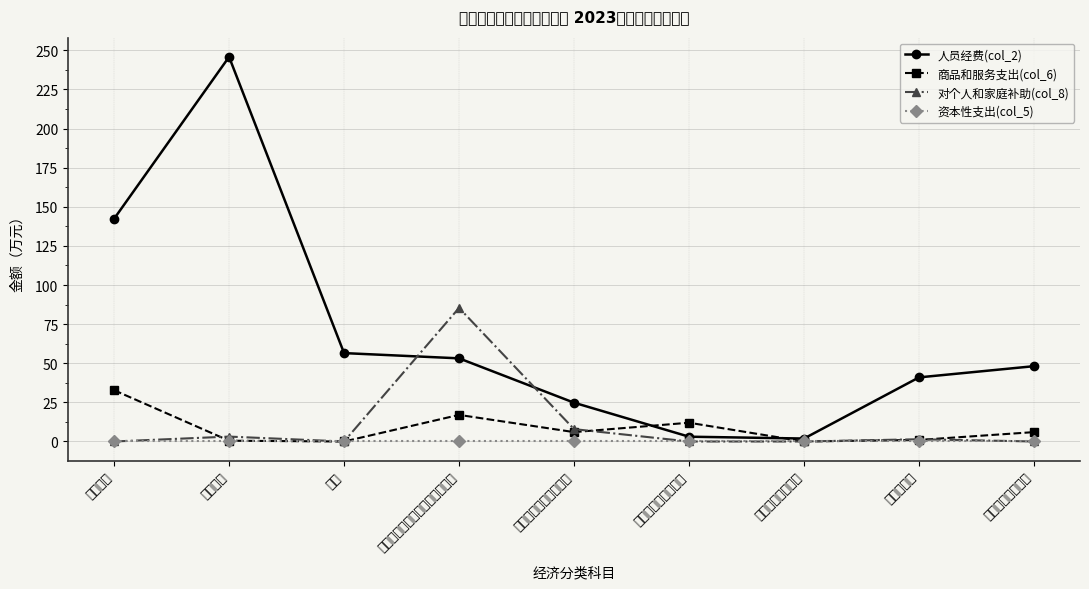

What is the label of the 7th point from the right?

奖金